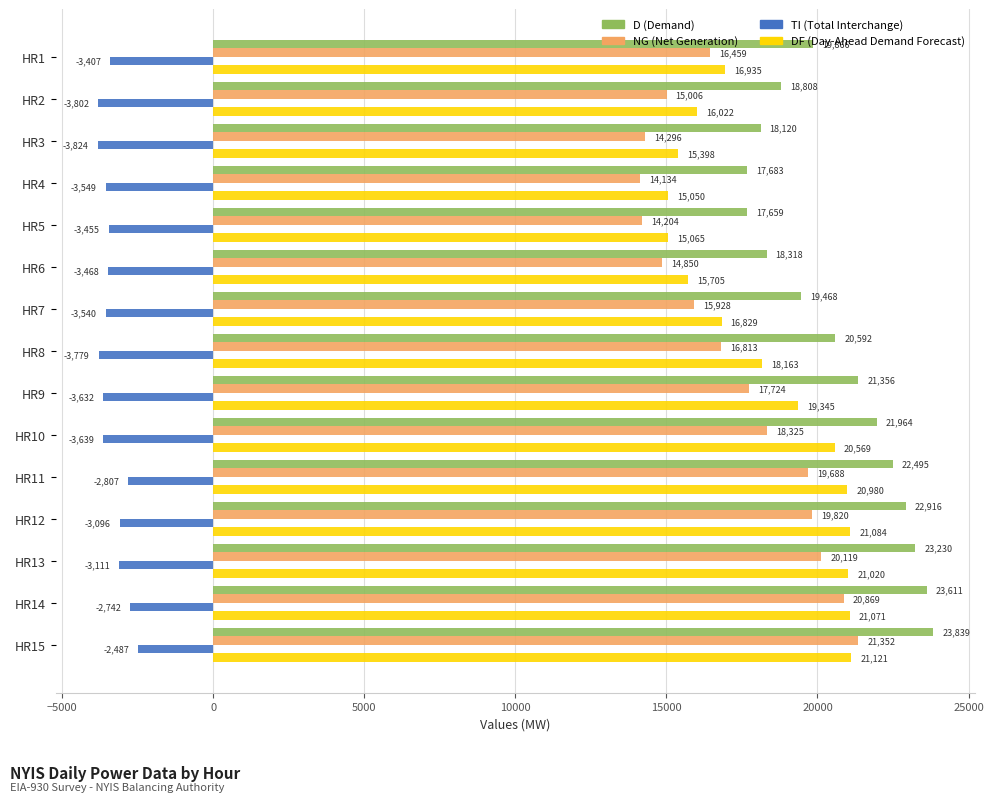

What is the total value across all series at HR10?

57219